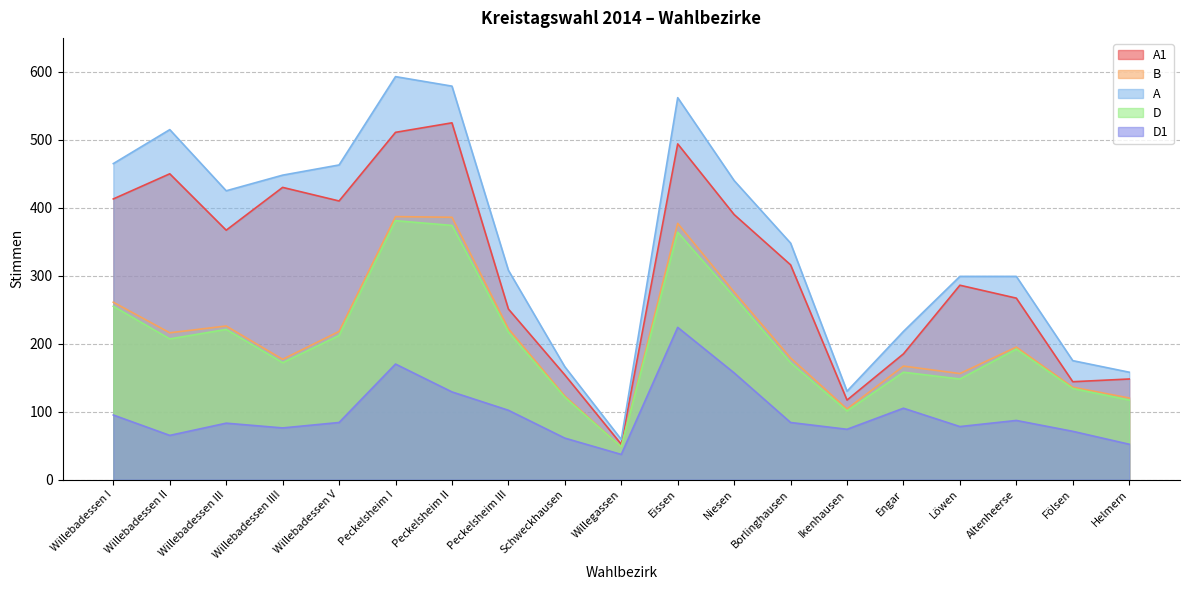

How many lines are shown in the chart?

5